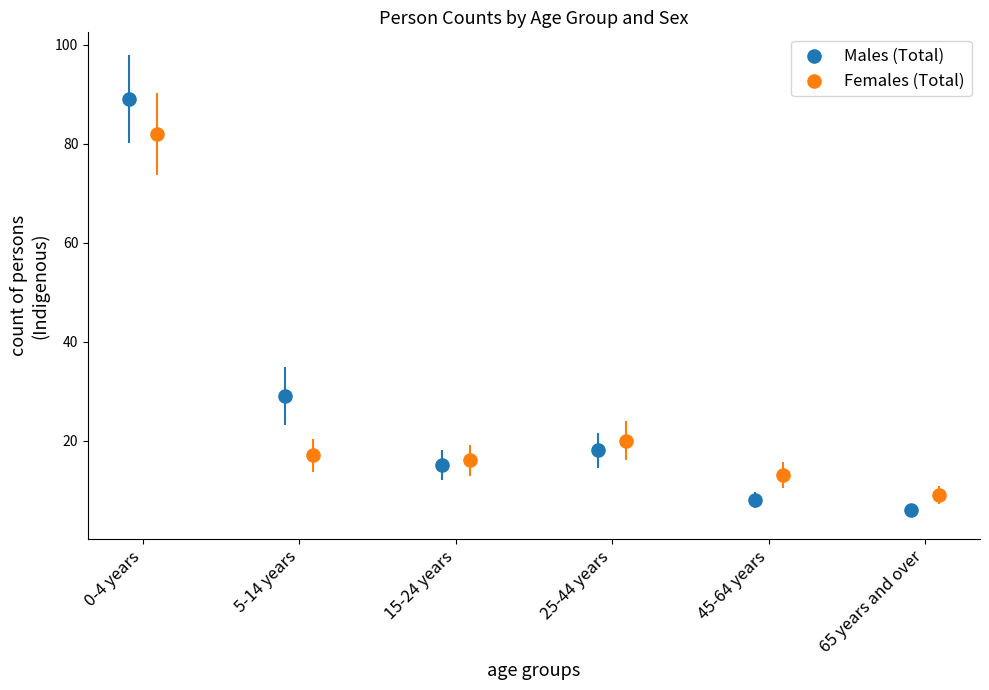

What are all the series names shown in the legend?

Males (Total), Females (Total)